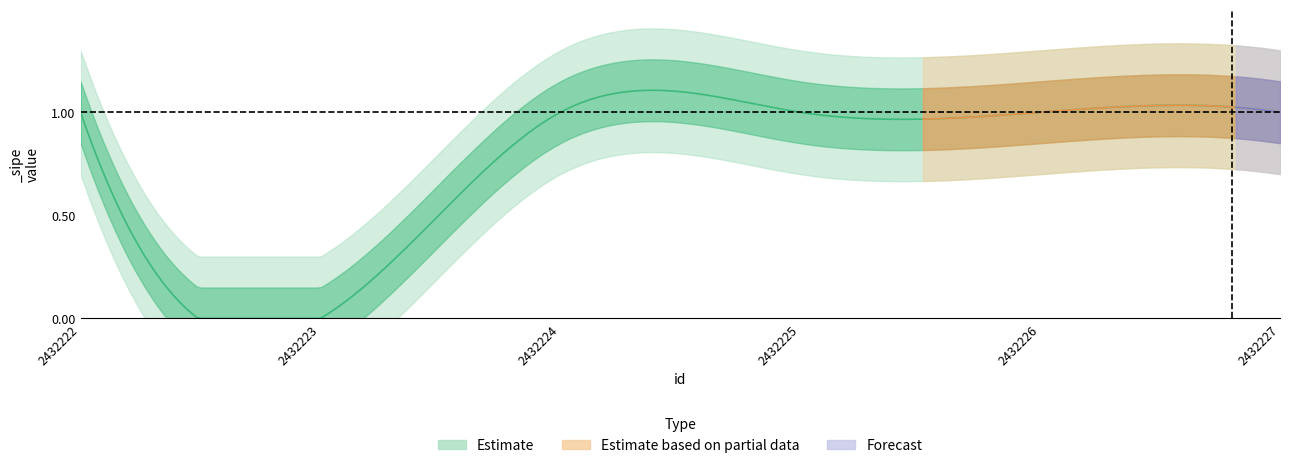

True or false: Estimate_upper and Estimate intersect in this chart.

False